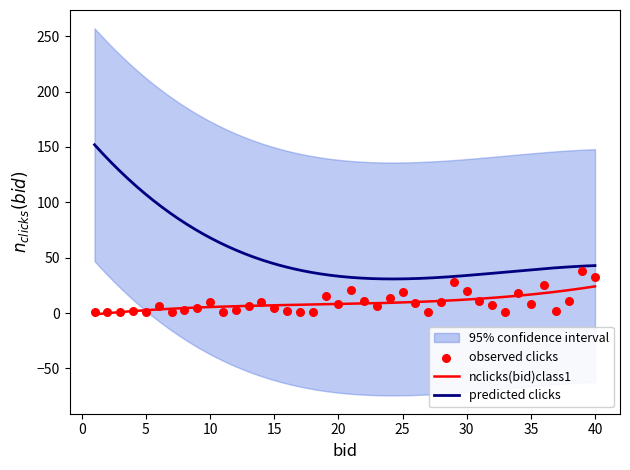

What is the change in value from 32 to 38?

+4